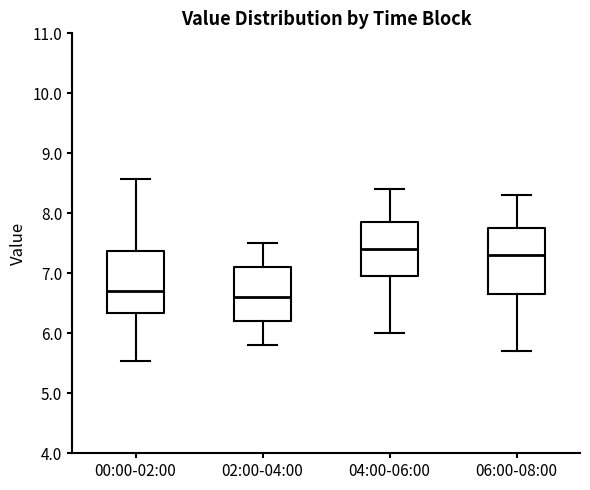

Where is the upper edge of the box for 04:00-06:00 on the y-axis? The values are not printed on the chart, so give them approximately, as read against the axis.

7.9